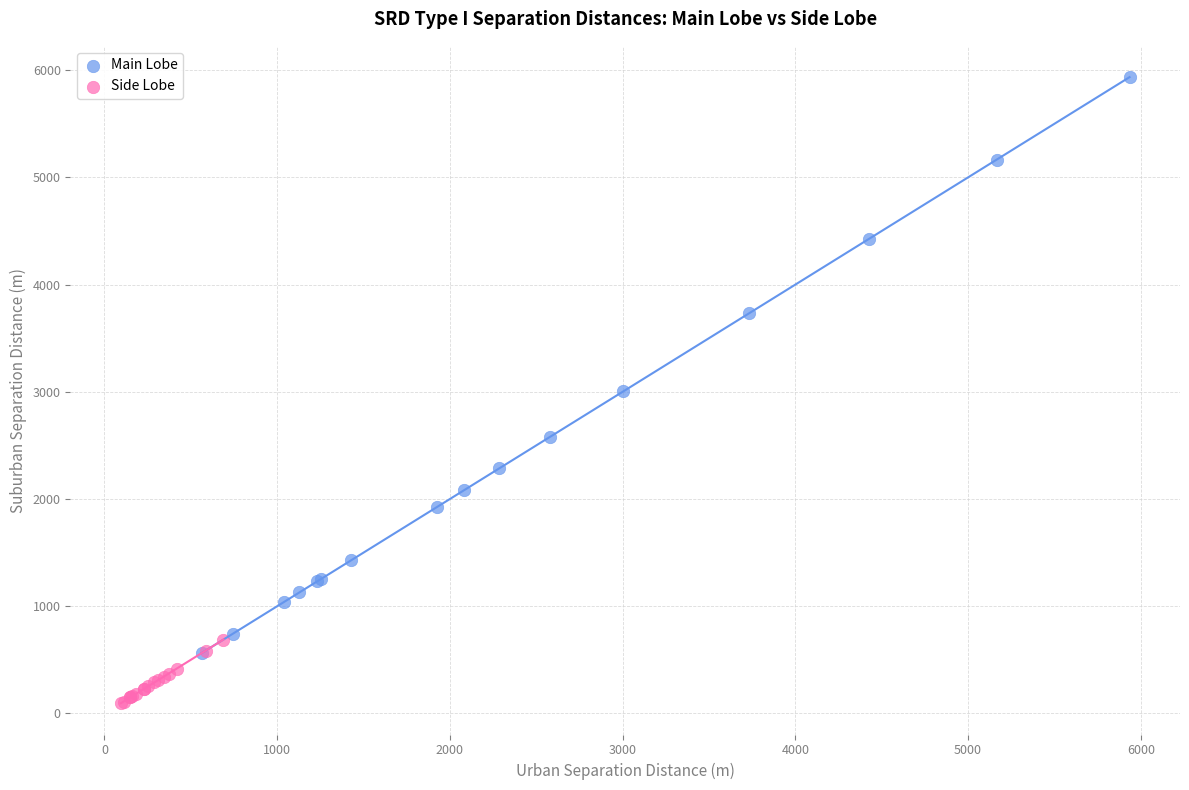

Which series has the widest spread of Y values?

Main Lobe